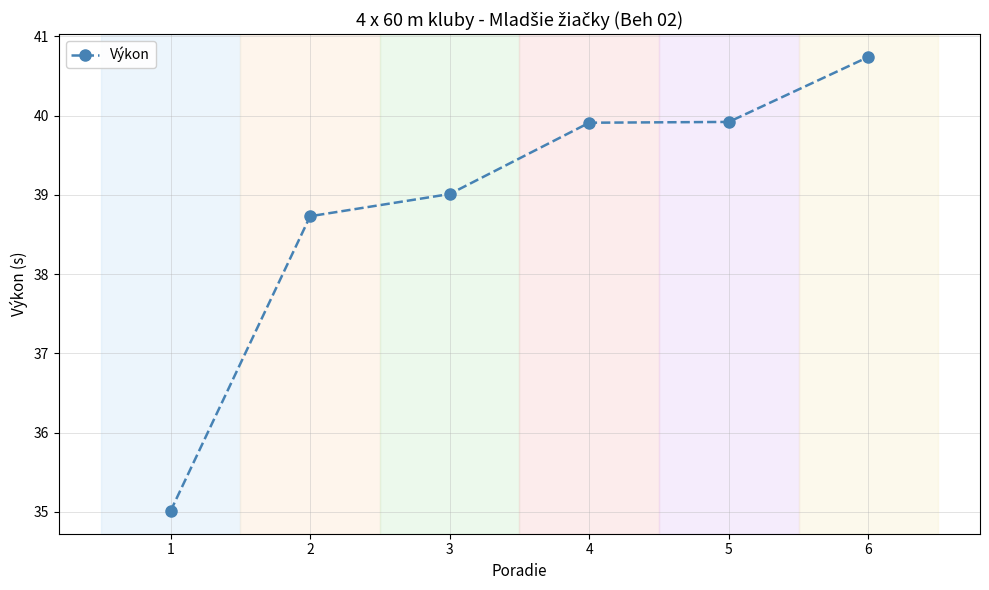

What is the value of the 3rd point from the left?

39.0